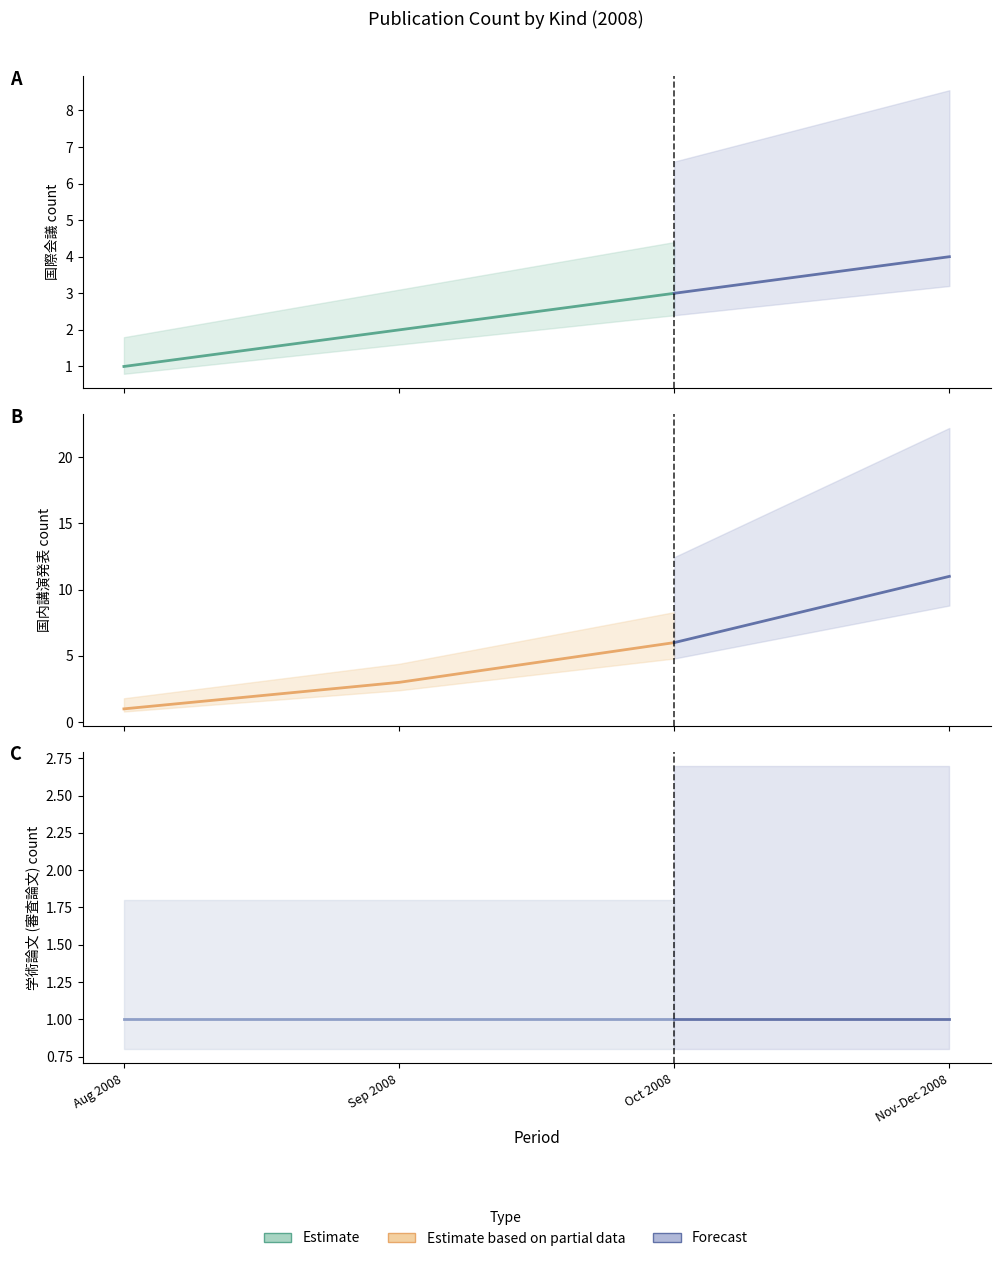

How many 国内講演発表 values are between 0 and 11?

4